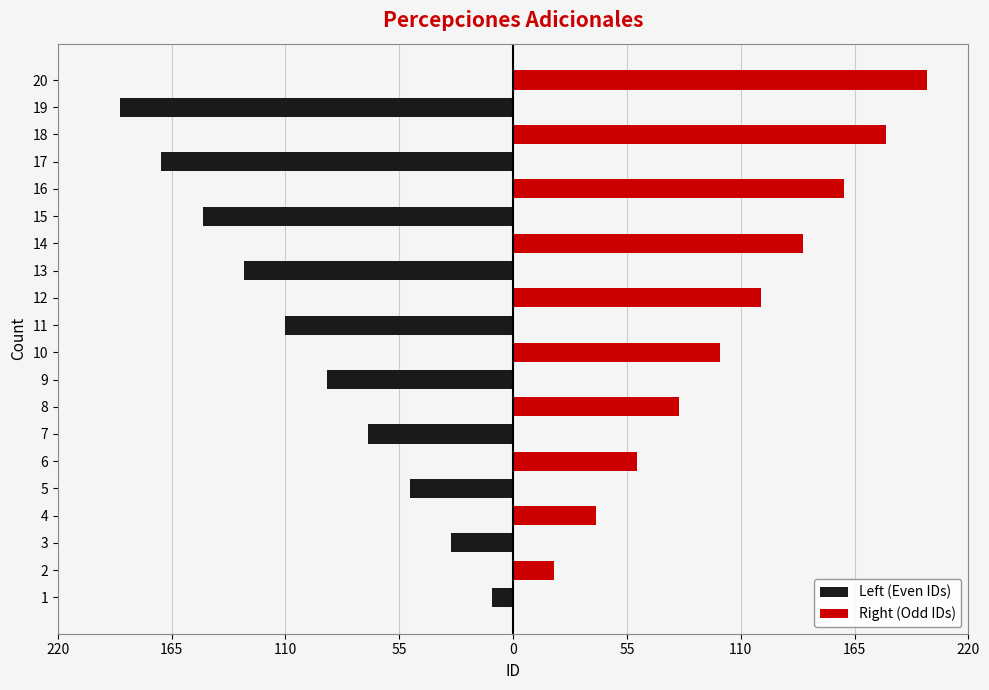

What is the total value across all series at 55?

40